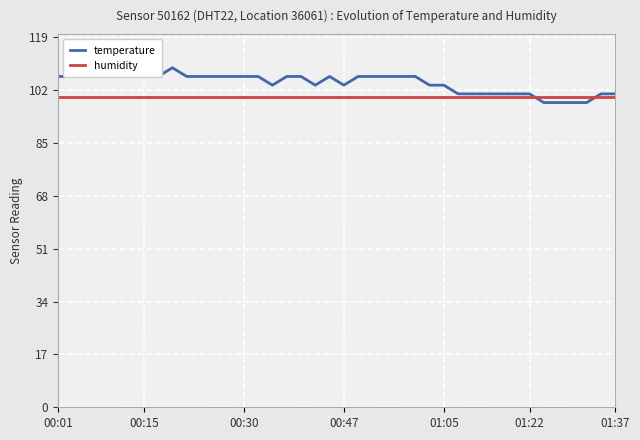

How many distinct data groups are displayed?

2